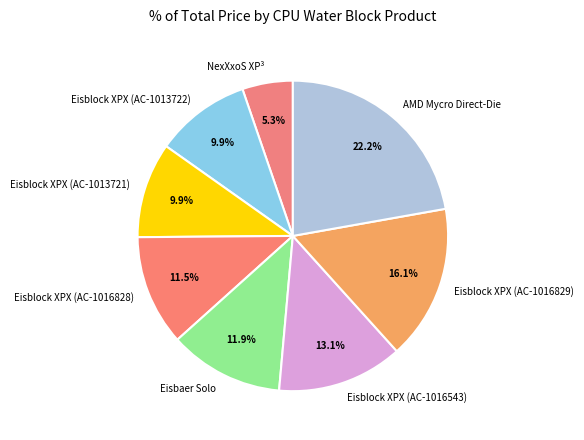

What is the smallest slice in the pie chart?

NexXxoS XP³